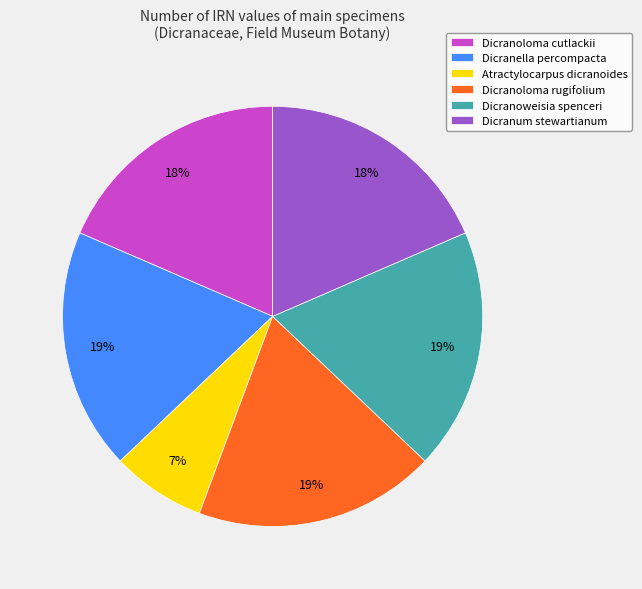

Which category has the smallest portion of the pie?

Atractylocarpus dicranoides